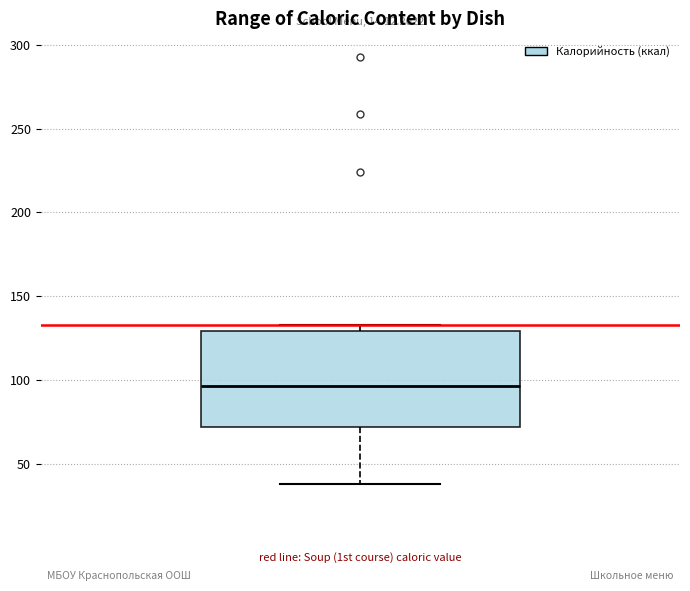

Transcribe this box plot: give where the median line is, the range the box spans, and where the two whiskers end, as read against the y-axis. The values are not printed on the chart, so give them approximately, as read against the axis.

median 95, box 70 to 130, whiskers 40 to 135